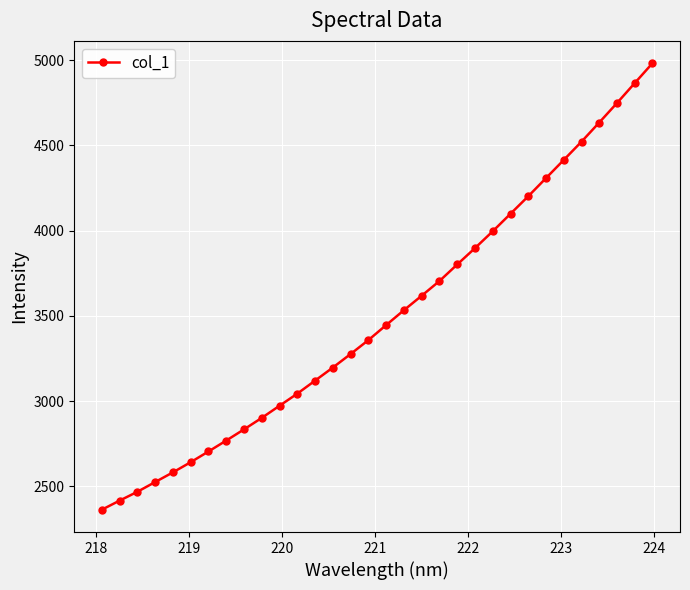

True or false: there are more than 2 points higher than both neighbors.

False